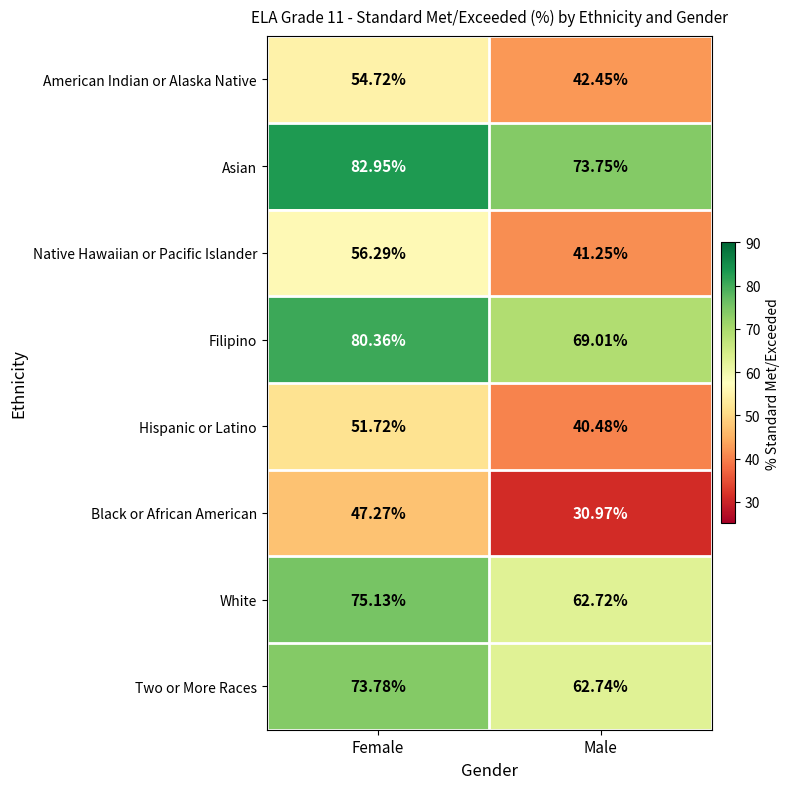

Between Female and Male, which series saw the biggest shift?

Black or African American